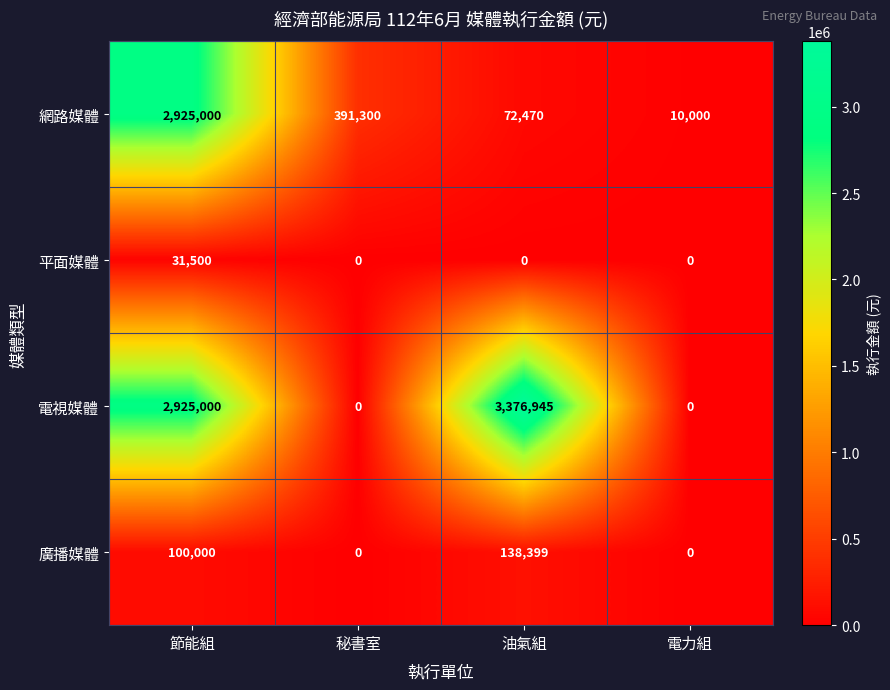

At which category does the chart reach its peak across all series?

油氣組